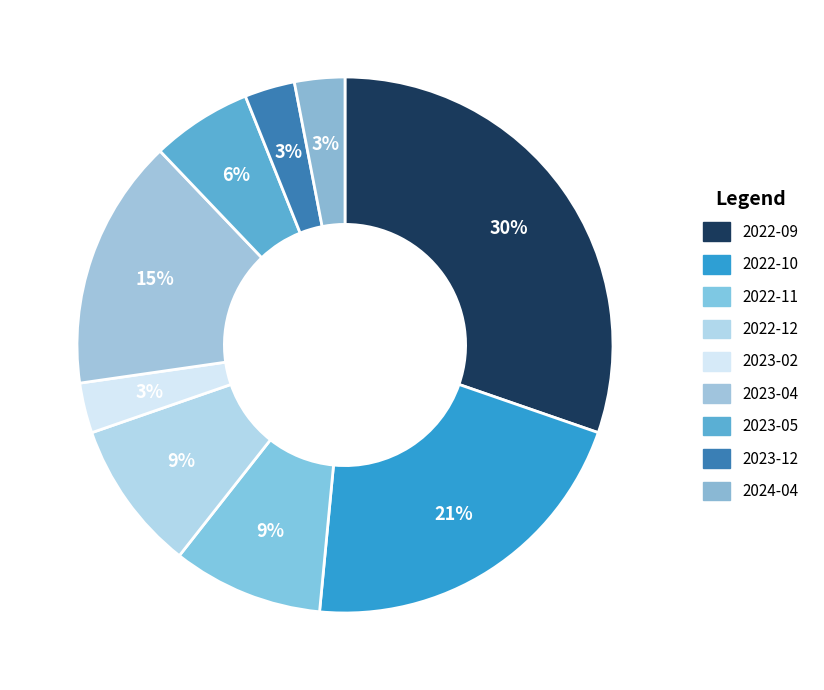

Count the number of slices in the pie.

9